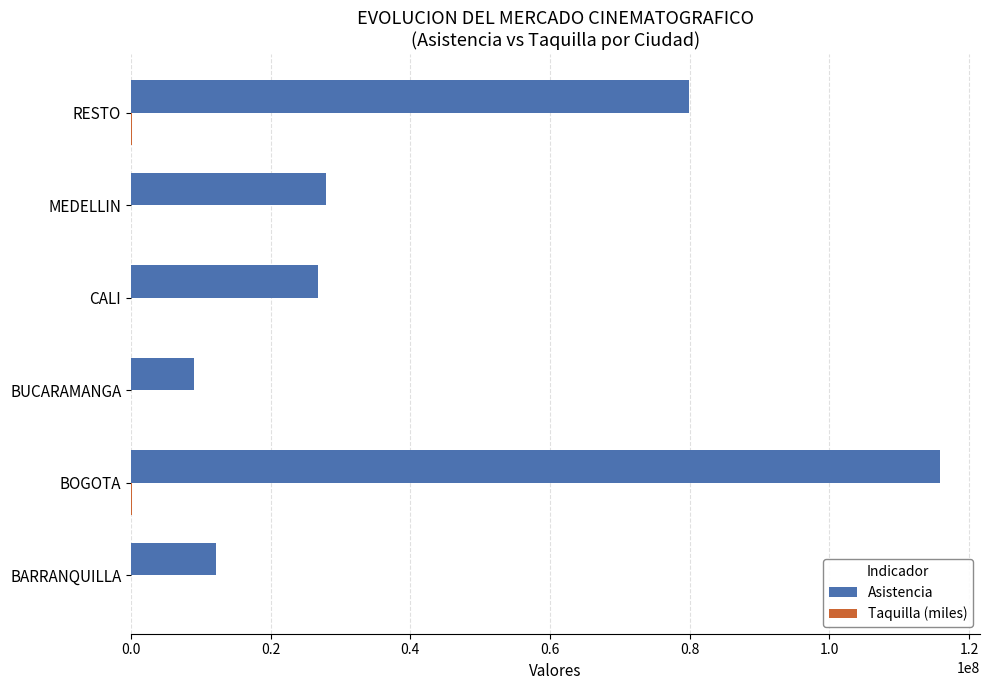

Which label corresponds to the largest value in the chart?

BOGOTA